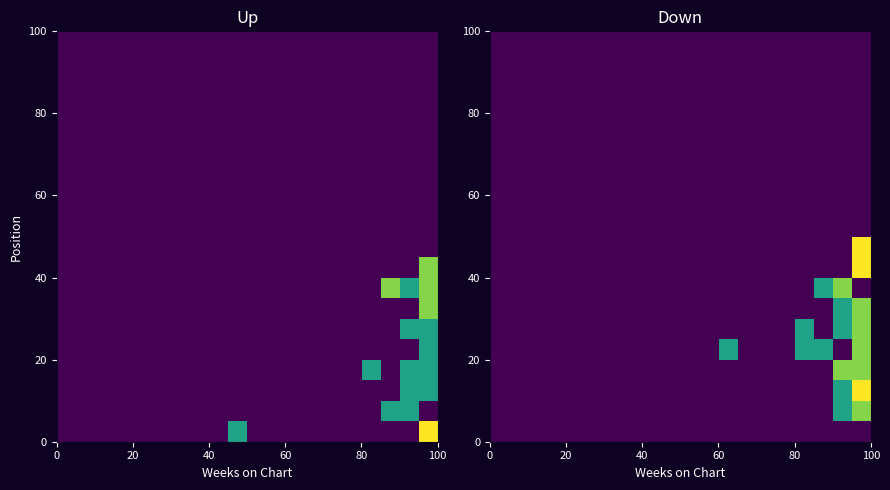

At how many categories does at least one series exceed 2?

1